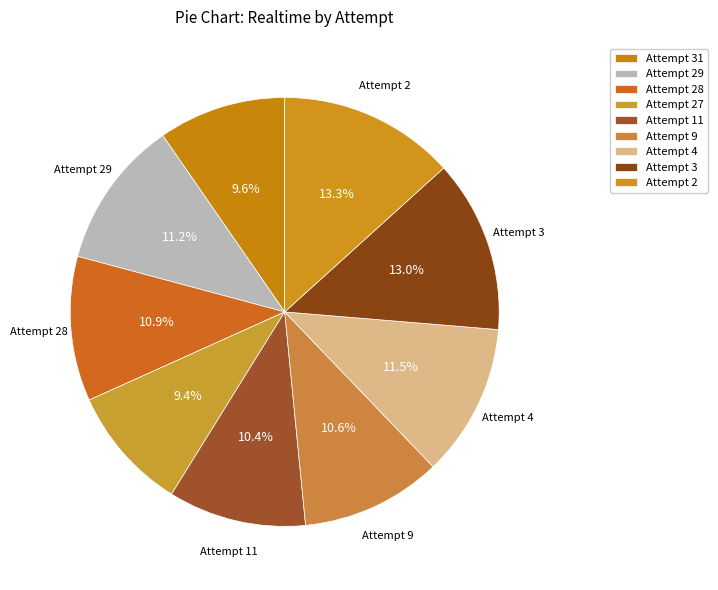

What is the change in value from Attempt 28 to Attempt 4?

+892646